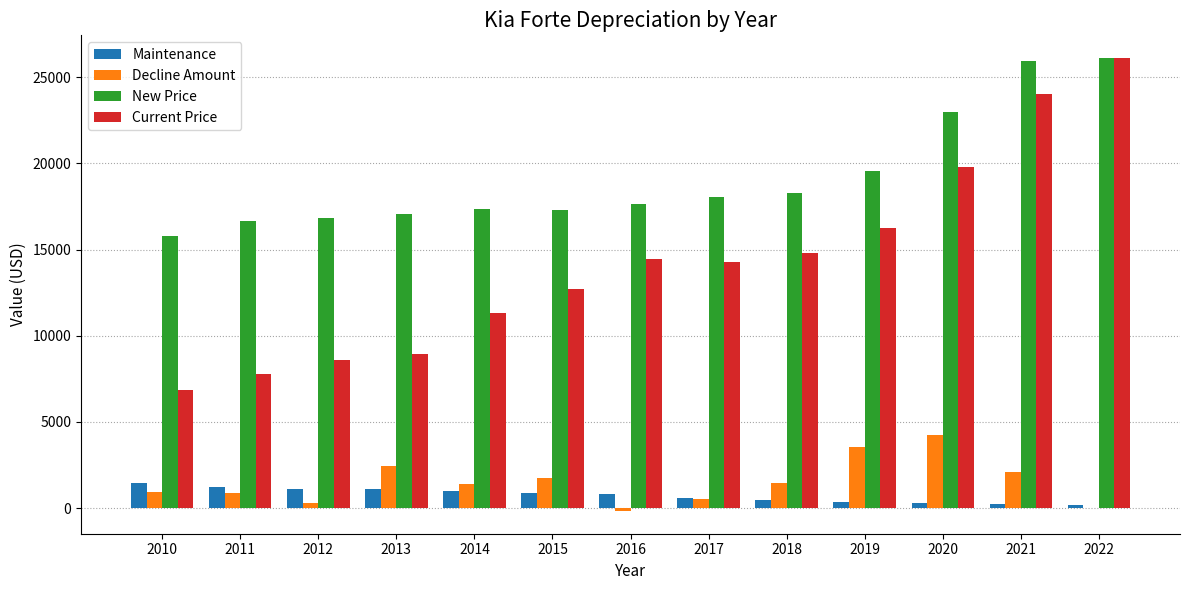

Are the bars grouped side by side (vs. stacked)?

Yes